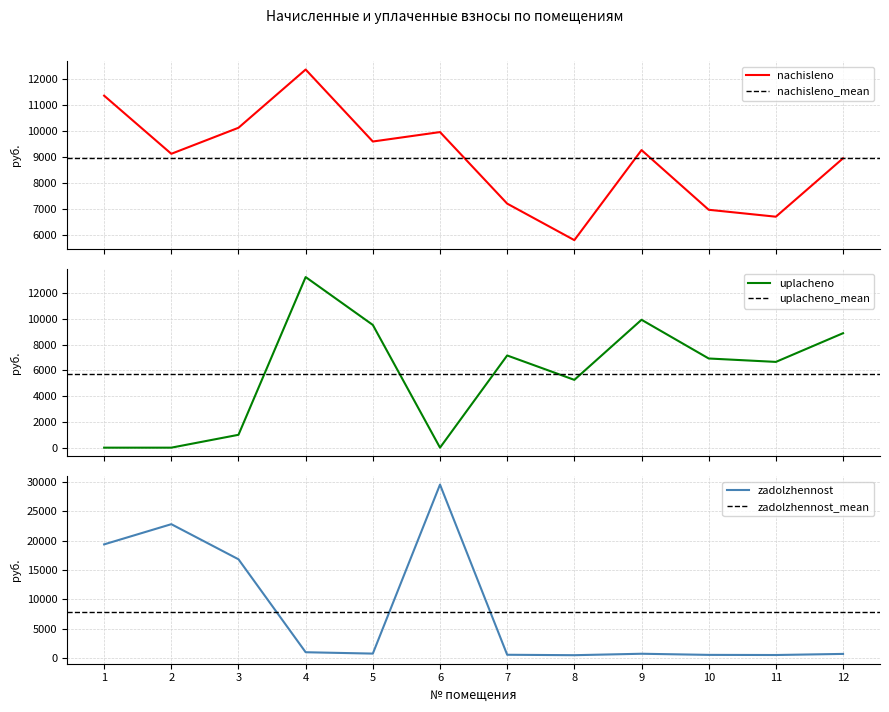

Reading left to right, transcribe all the data shown in this chart.

nachisleno: 11343.1	9112.1	10111.2	12346.7	9583.8	9945.8	7199.5	5798.1	9254.9	6963.6	6697.7	8939.3
uplacheno: 0.0	0.0	1000.0	13262.9	9540.4	0.0	7166.9	5271.0	9942.3	6932.1	6667.4	8898.8
zadolzhennost_end: 19351.3	22781.9	16819.9	1028.9	798.6	29508.6	600.0	527.1	771.2	580.3	558.1	744.9